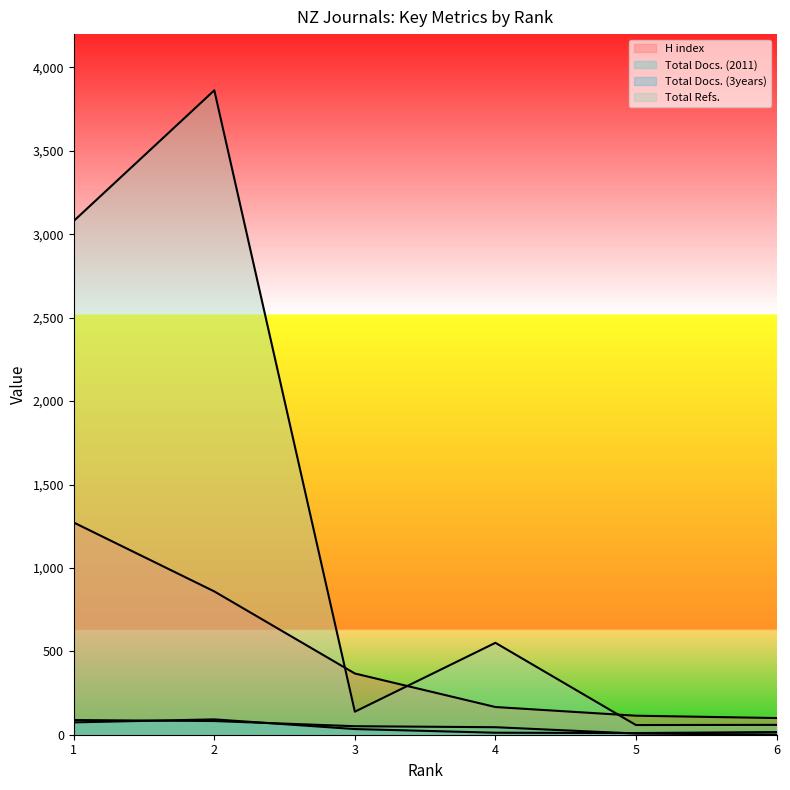

What are all the series names shown in the legend?

H index, Total Docs. (2011), Total Docs. (3years), Total Refs.